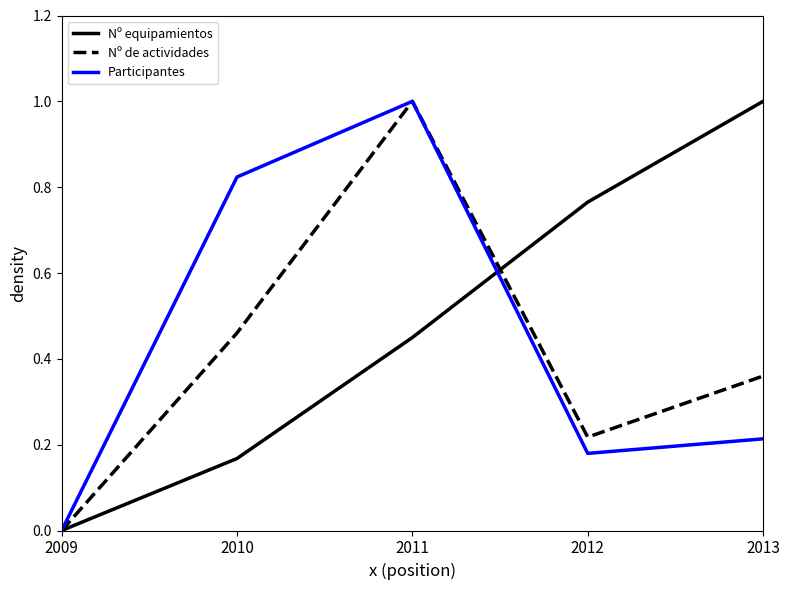

List the series in order of their overall mean, lowest first.

Nº de actividades, Participantes, Nº equipamientos